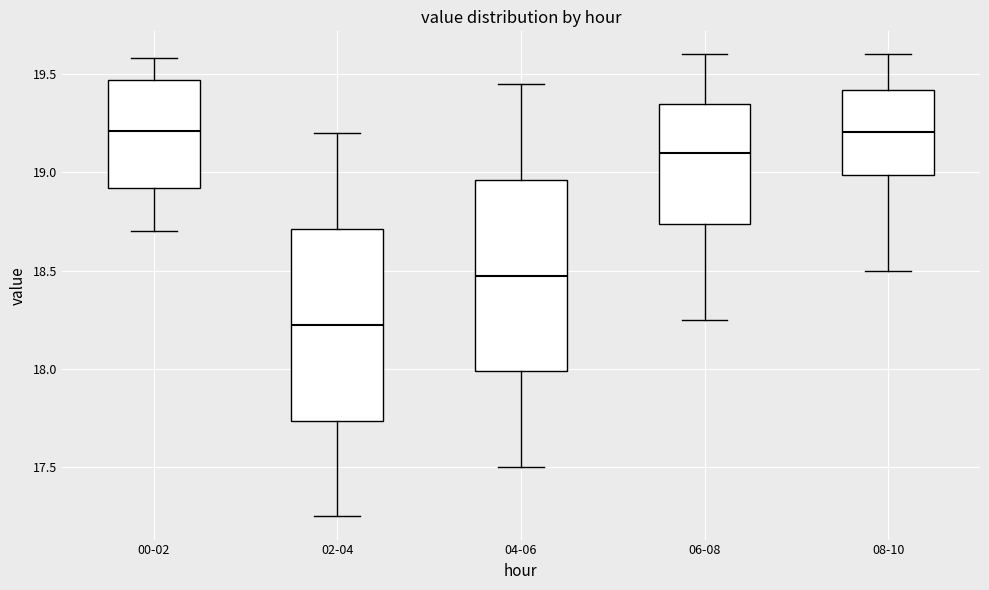

Which box has the lowest median line?

02-04